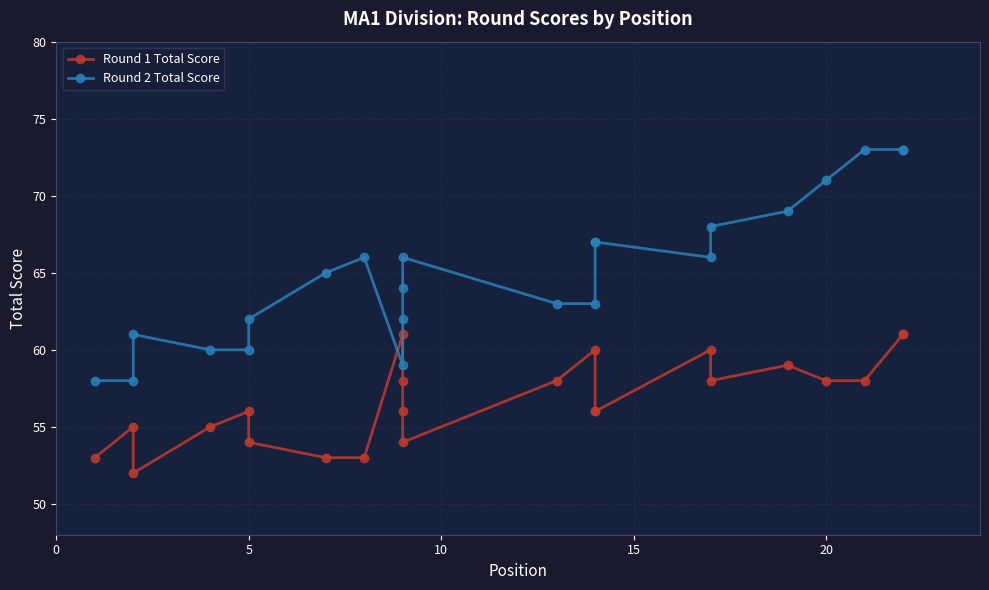

List the series in order of their overall mean, lowest first.

Round 1 Total Score, Round 2 Total Score